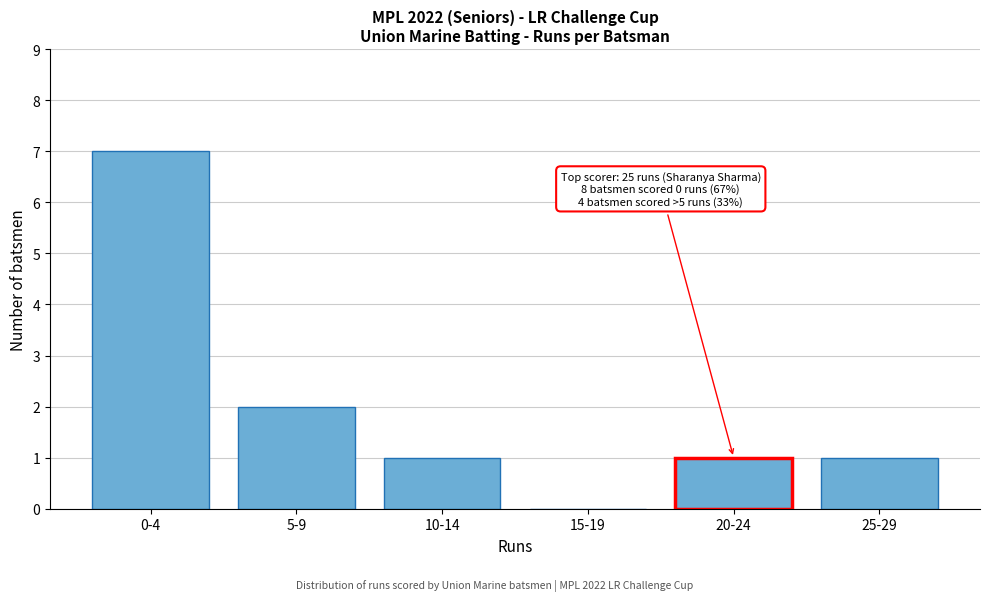

Reading right to left, what are all the values shown in this chart?

25-29=1	20-24=1	15-19=0	10-14=1	5-9=2	0-4=7